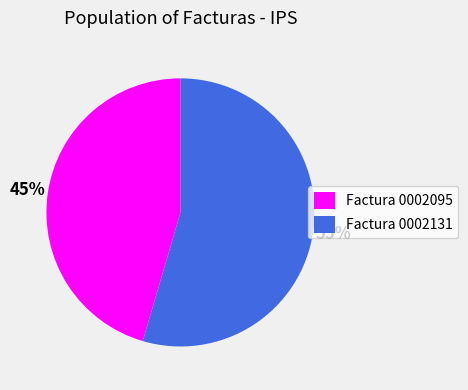

Which slice represents more than half of the pie?

Factura 0002131